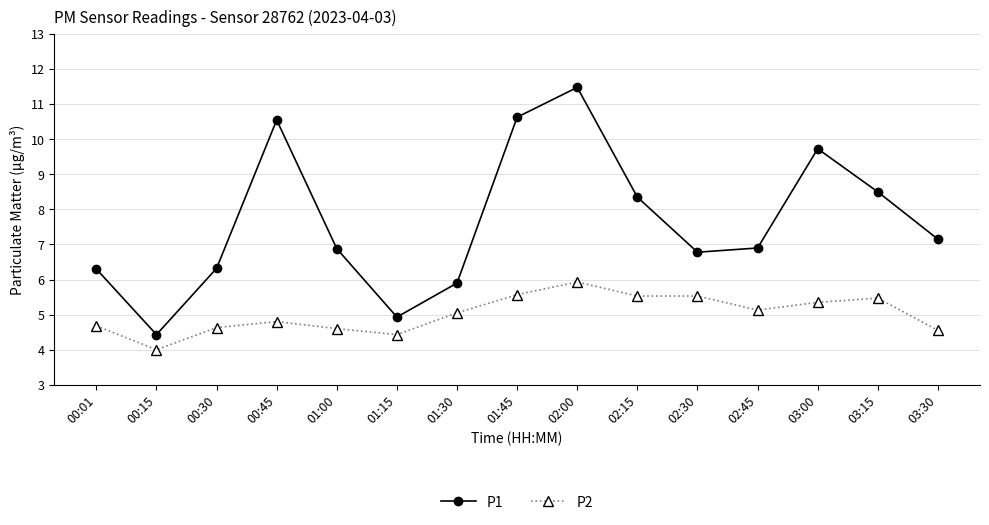

What is the value of the P1 point at the 6th from the left?

4.9